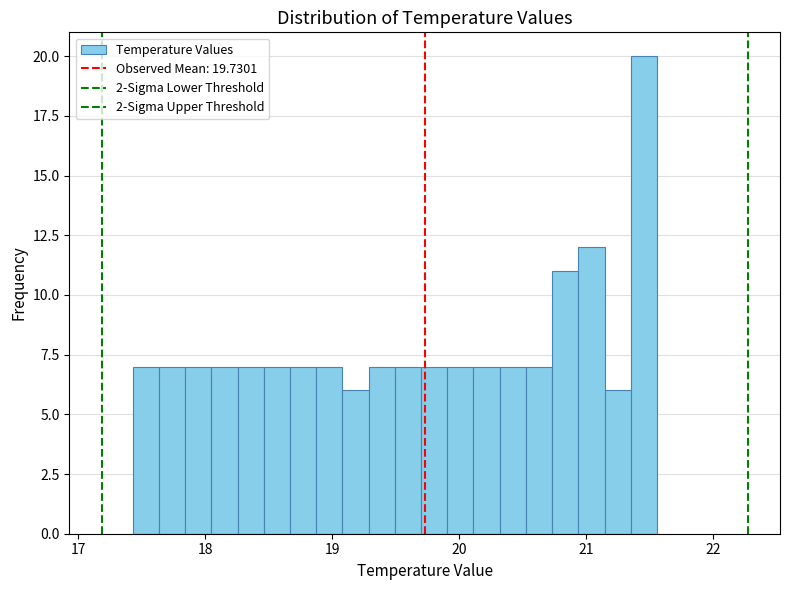

Around what value on the x-axis is the tallest bar? Give the approximate position of its centre, as read against the axis.

21.5